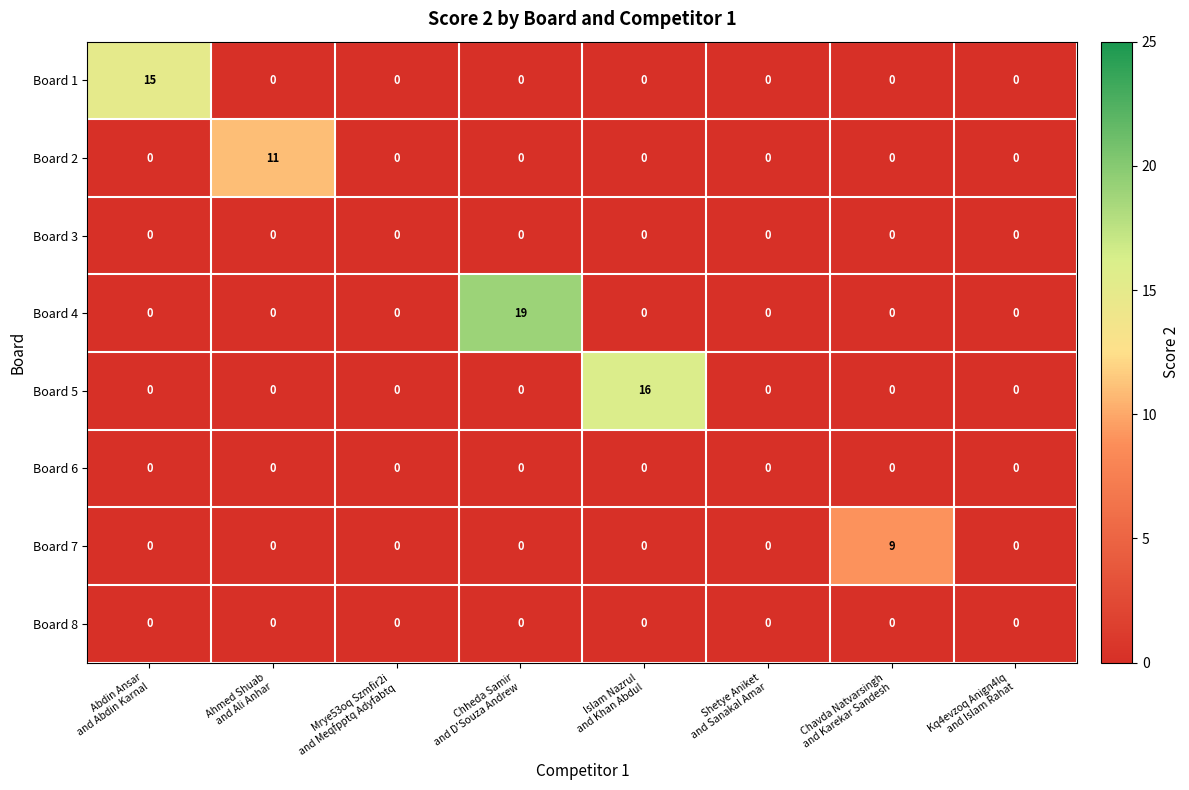

Which series has the largest range (max minus min)?

Board 4